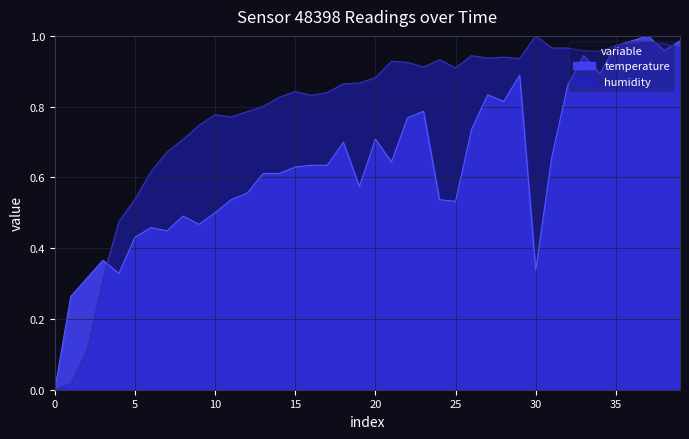

In temperature, how many points are lower than both neighbors (excluding endpoints)?

10